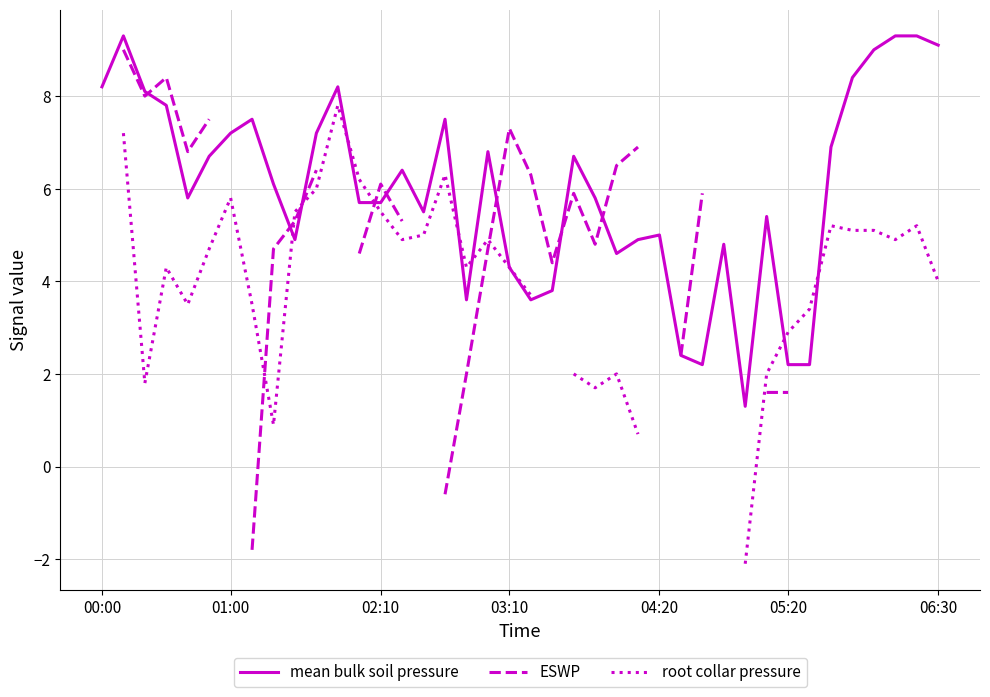

True or false: root collar pressure has more than 1 interior local peaks.

True